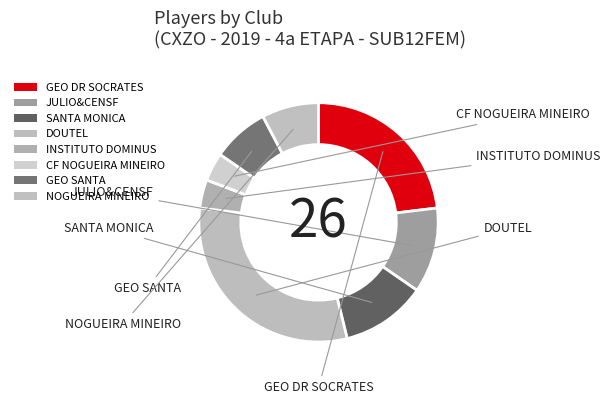

Count the number of slices in the pie.

8